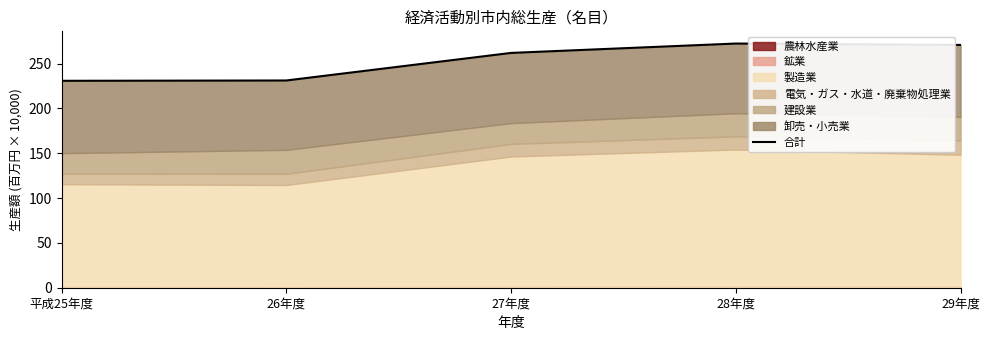

How many interior local peaks (higher than both neighbors) does the data have?

1